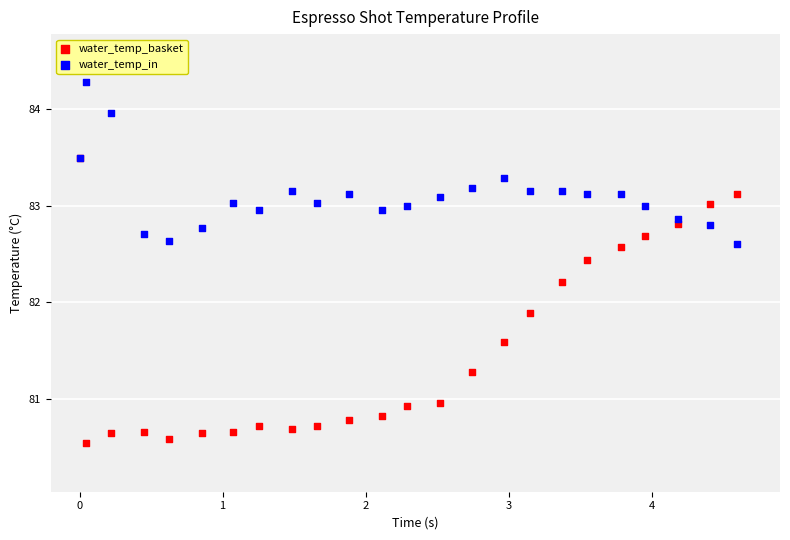

Which series has the largest Y range (max minus min)?

water_temp_basket